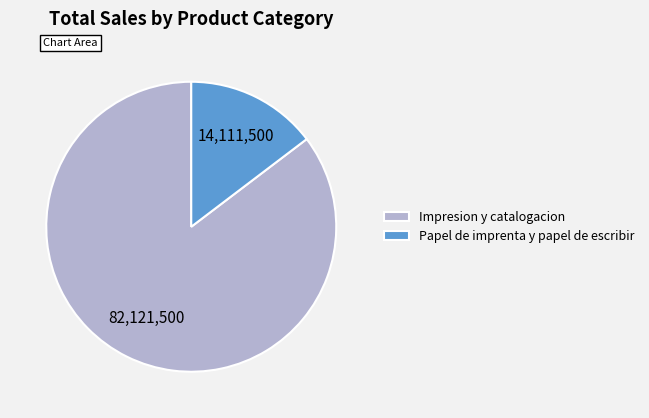

Is it true that Impresion y catalogacion is 85% of the pie?

True